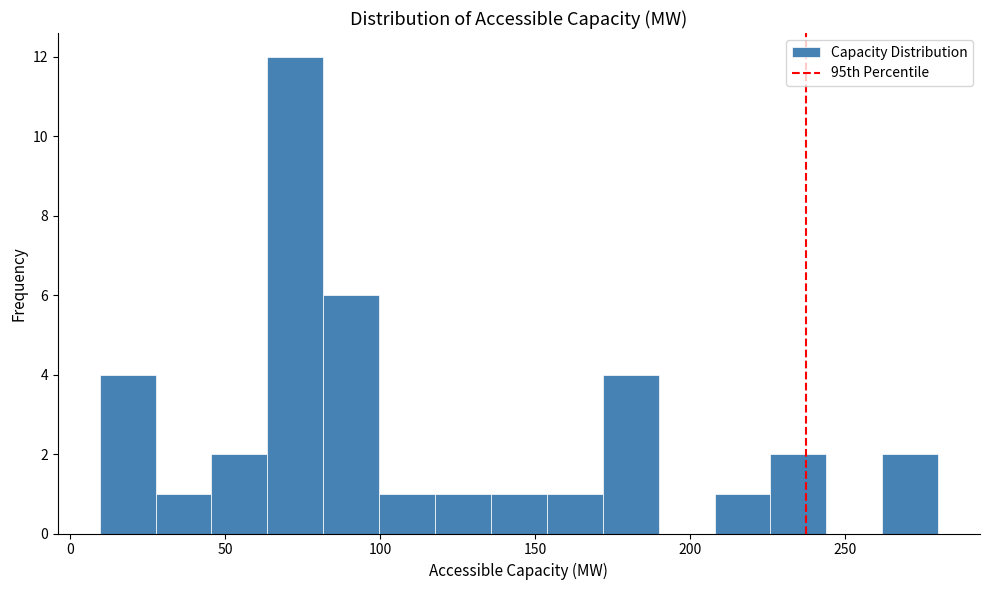

Read against the x-axis, roughly where is the centre of the tallest bar?

75